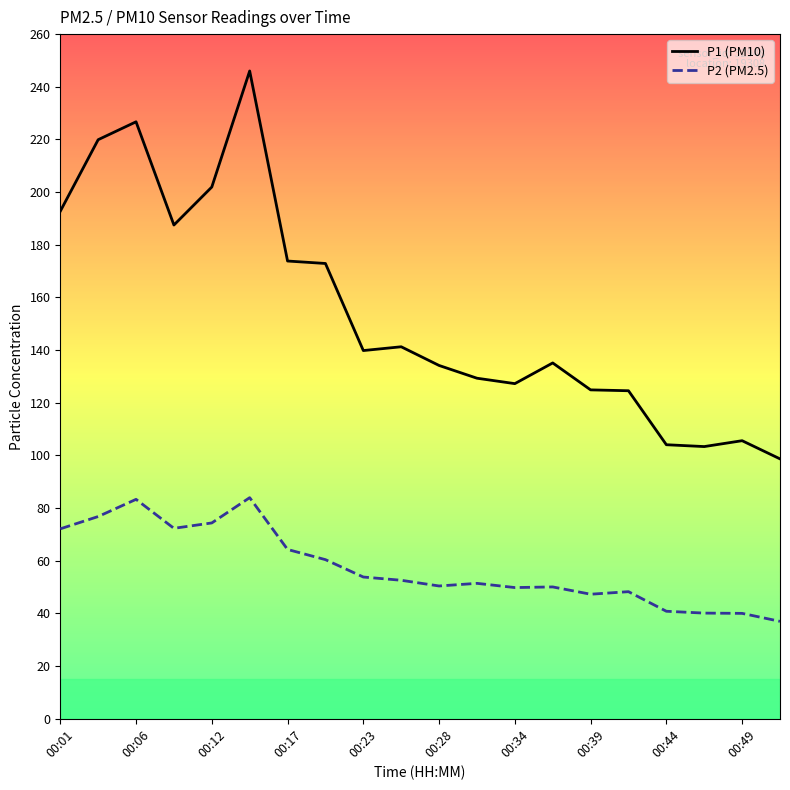

What is the minimum value for P1 (PM10)?

98.7